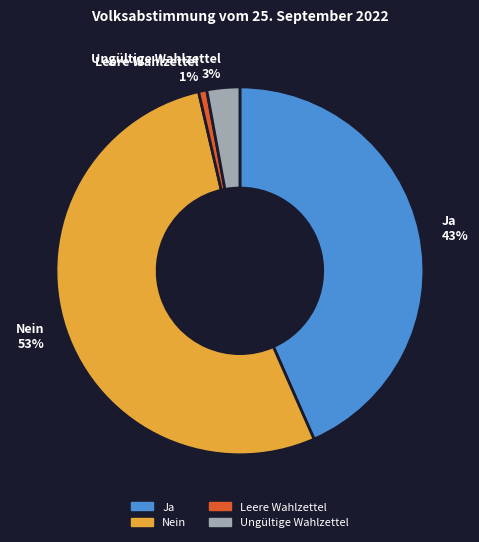

To the nearest percent, what is the difference between the largest and smallest slice percentages?

52%